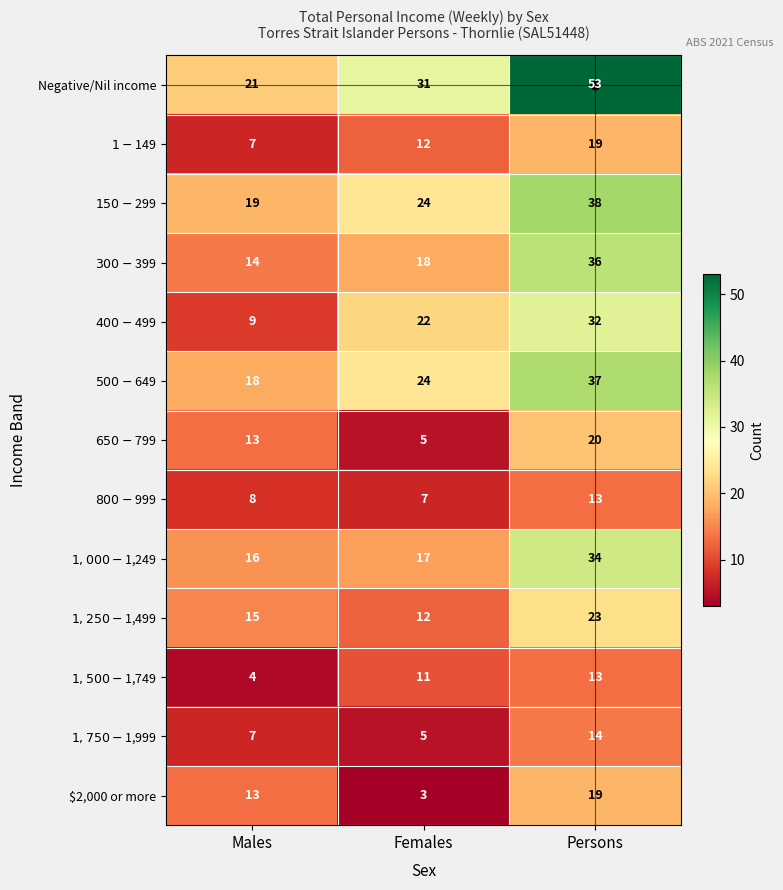

At which category is the sum across all series the highest?

Persons